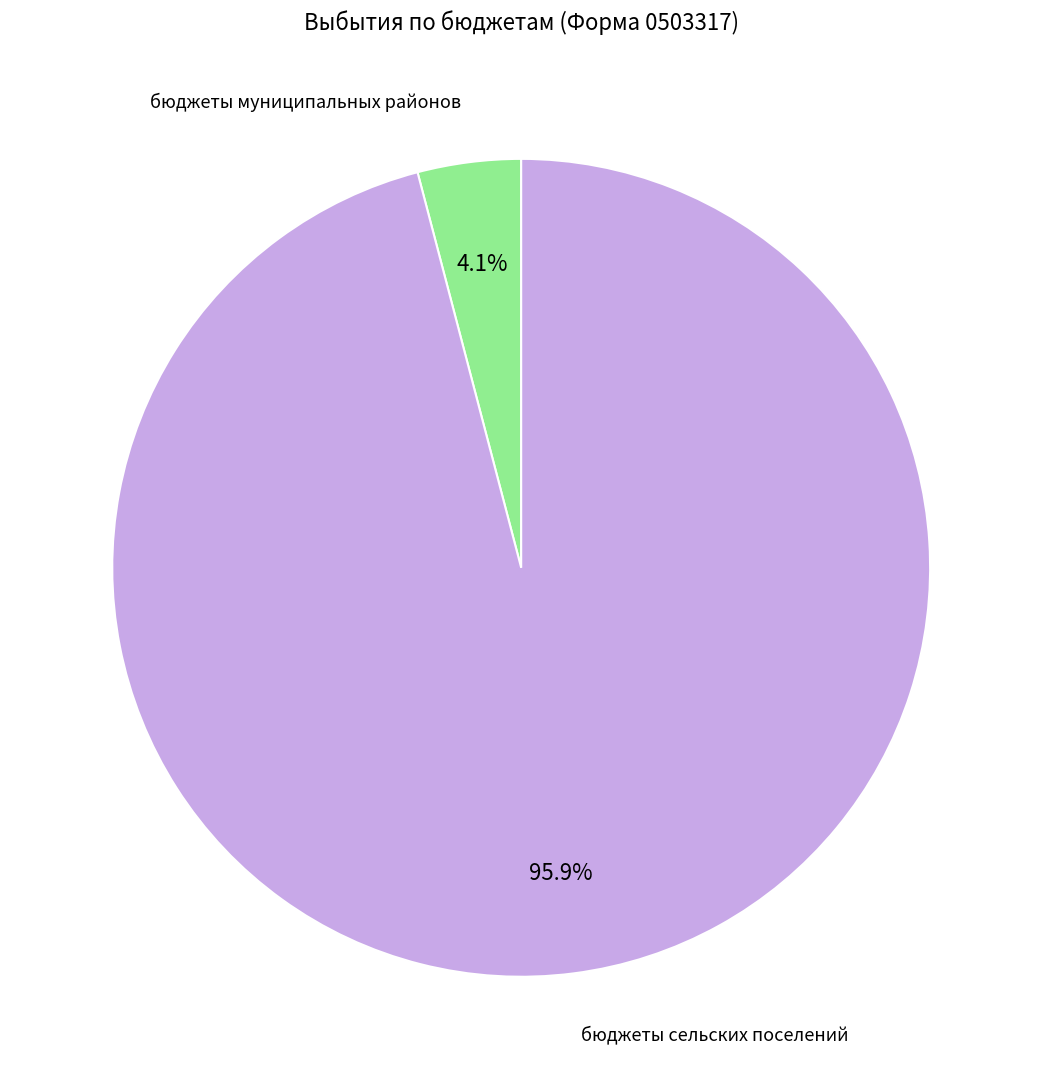

Is there any slice that represents more than half of the pie?

Yes